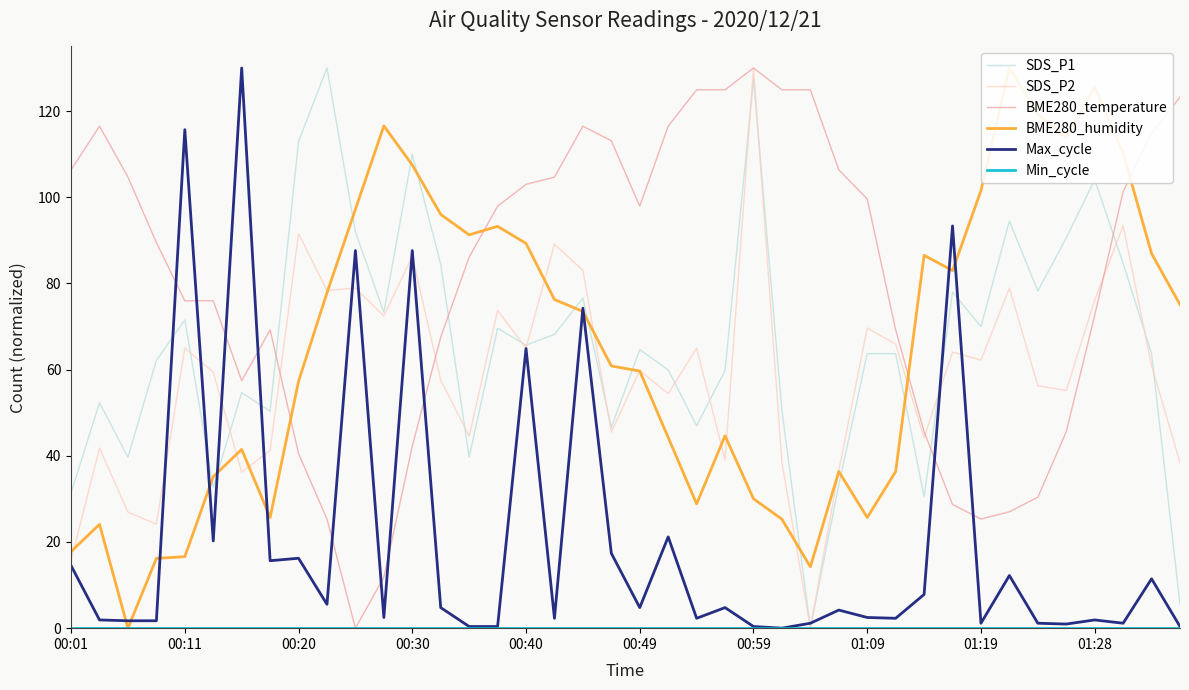

Reading left to right, list all the values displayed in this chart.

SDS_P1: 31.4	52.3	39.7	62.1	71.6	32.7	54.7	50.4	113.0	130.0	92.0	73.3	110.0	84.4	39.7	69.6	65.7	68.2	76.6	46.6	64.6	59.9	47.0	59.8	127.5	50.5	0.0	33.2	63.7	63.7	30.5	78.0	70.0	94.5	78.2	90.6	104.1	84.7	63.7	5.6
SDS_P2: 15.8	41.8	26.9	24.1	65.0	59.4	36.2	41.2	91.6	78.4	78.9	72.4	86.4	57.6	44.6	73.7	65.0	89.1	83.0	45.5	59.8	54.4	65.0	39.0	130.0	38.4	0.0	36.6	69.6	65.9	44.2	64.1	62.2	78.9	56.3	55.2	76.1	93.4	60.9	38.4
BME280_temperature: 106.4	116.5	104.7	89.5	76.0	76.0	57.4	69.2	40.5	25.3	0.0	11.8	42.2	67.5	86.1	97.9	103.0	104.7	116.5	113.1	97.9	116.5	124.9	124.9	130.0	124.9	124.9	106.4	99.6	69.2	45.6	28.7	25.3	27.0	30.4	45.6	72.6	101.3	114.8	123.2
BME280_humidity: 17.8	24.1	0.0	16.2	16.6	35.2	41.5	25.7	57.3	77.8	97.2	116.6	107.5	96.0	91.3	93.3	89.3	76.3	73.5	60.9	59.7	44.3	28.8	44.7	30.0	25.3	14.2	36.4	25.7	36.4	86.5	83.0	101.6	130.0	119.3	113.8	125.7	110.2	86.9	75.1
Max_cycle: 14.5	1.9	1.7	1.7	115.7	20.2	130.0	15.7	16.2	5.5	87.6	2.5	87.6	4.8	0.4	0.4	64.9	2.3	74.3	17.4	4.8	21.2	2.3	4.8	0.4	0.0	1.1	4.2	2.5	2.3	7.8	93.3	1.1	12.2	1.1	1.0	1.9	1.1	11.5	0.4
Min_cycle: 0.0	0.0	0.0	0.0	0.0	0.0	0.0	0.0	0.0	0.0	0.0	0.0	0.0	0.0	0.0	0.0	0.0	0.0	0.0	0.0	0.0	0.0	0.0	0.0	0.0	0.0	0.0	0.0	0.0	0.0	0.0	0.0	0.0	0.0	0.0	0.0	0.0	0.0	0.0	0.0